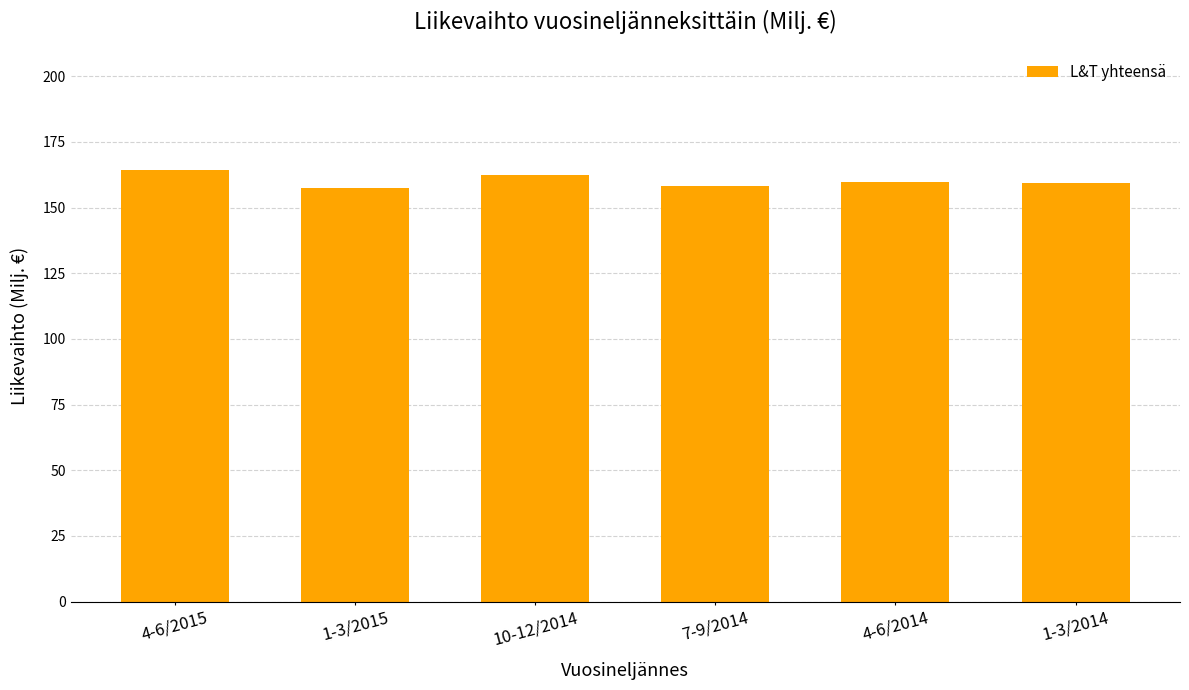

What is the sum of the values at 4-6/2015 and 1-3/2015?

321.5